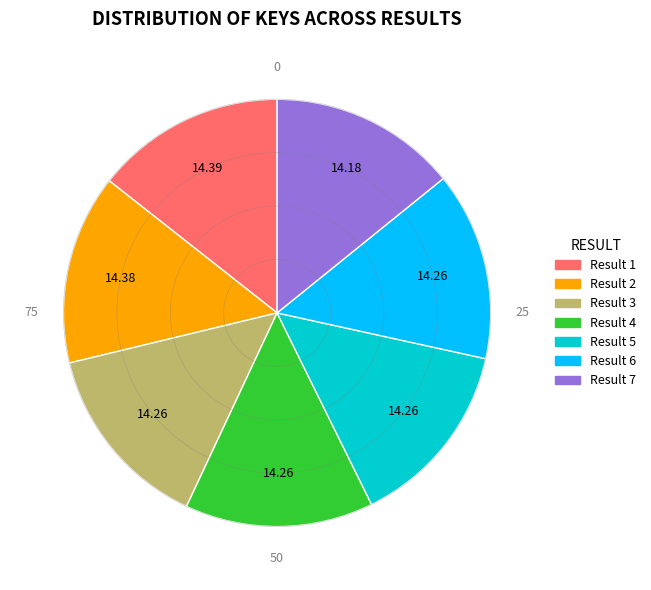

Is there any slice that represents more than half of the pie?

No